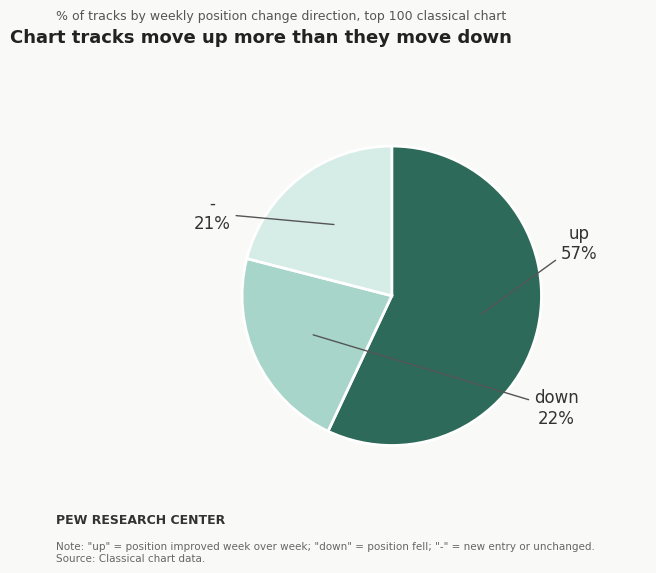

To the nearest percent, what is the average slice percentage?

33%